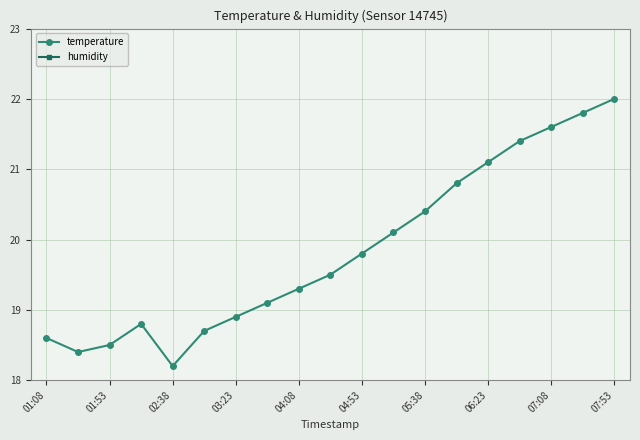

True or false: temperature has more than 1 points higher than both neighbors.

False